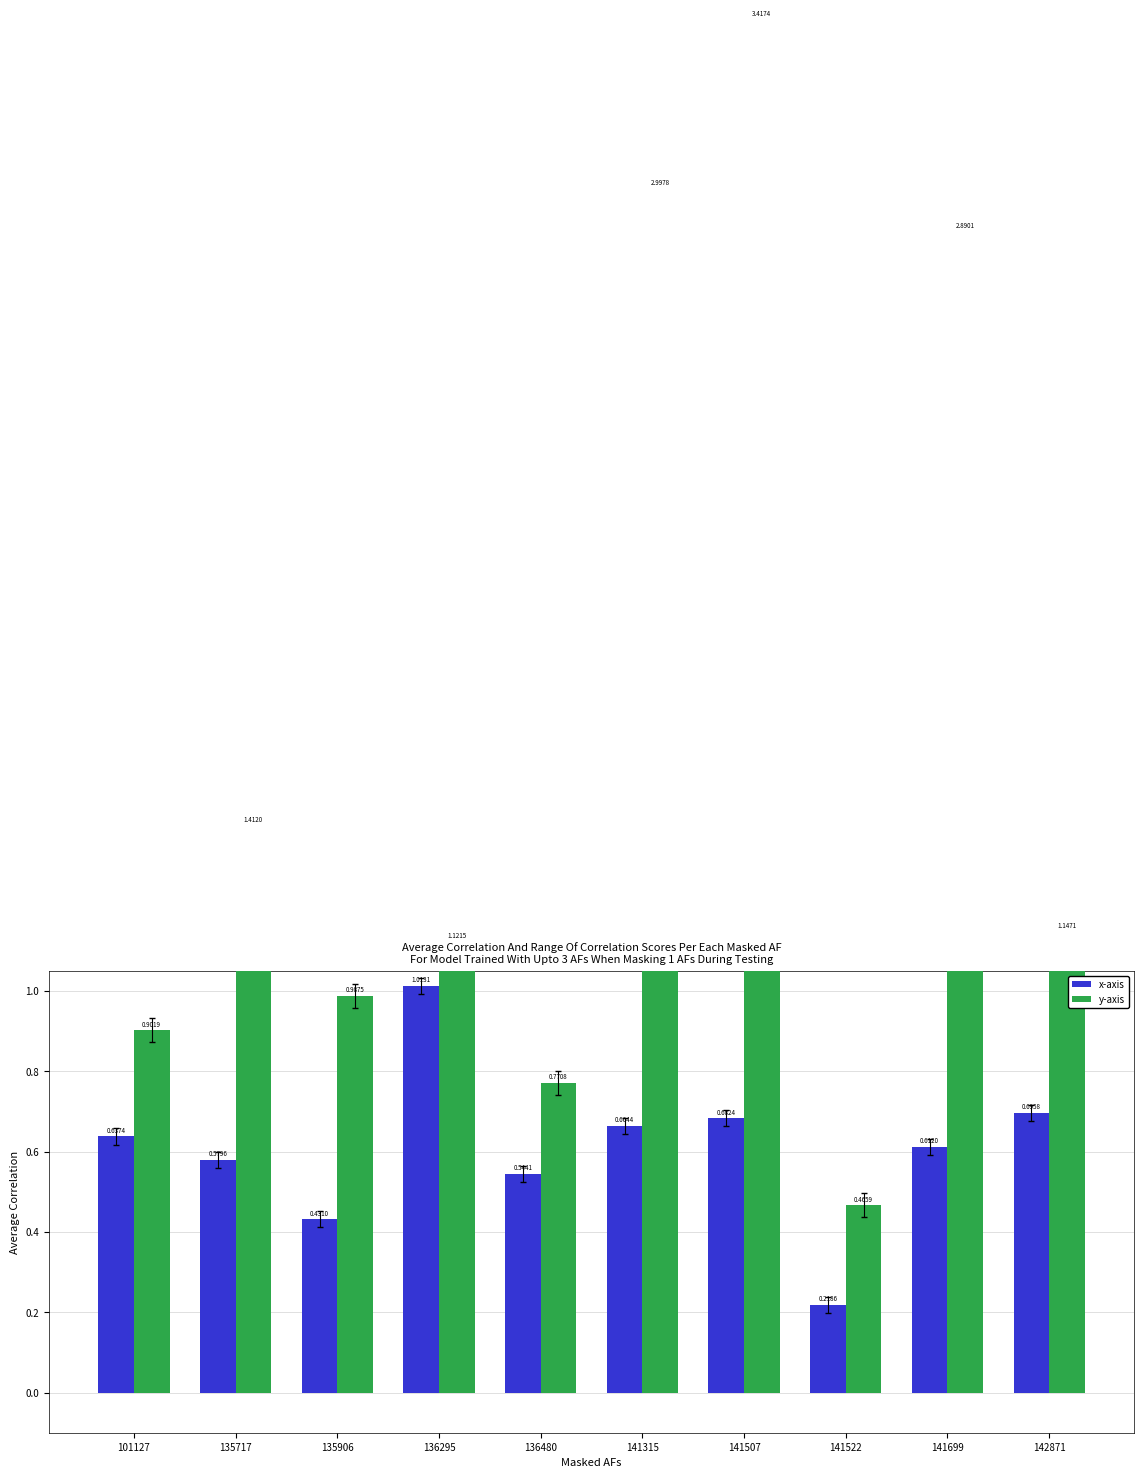

At how many categories does at least one series exceed 1?

6